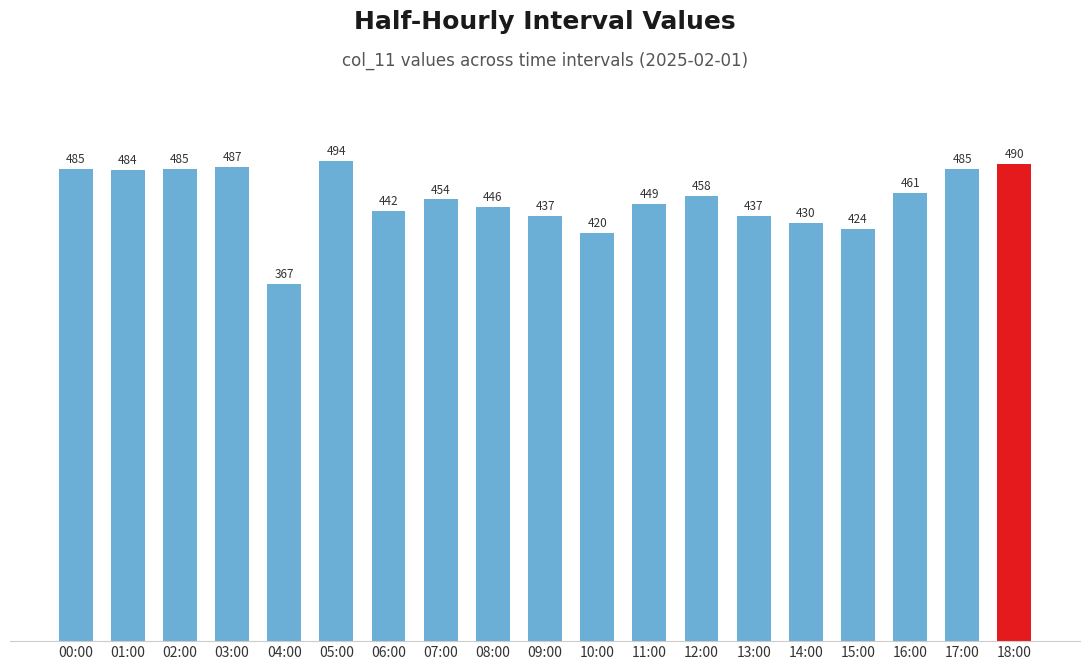

The value at 14:00 is 603. True or false?

False